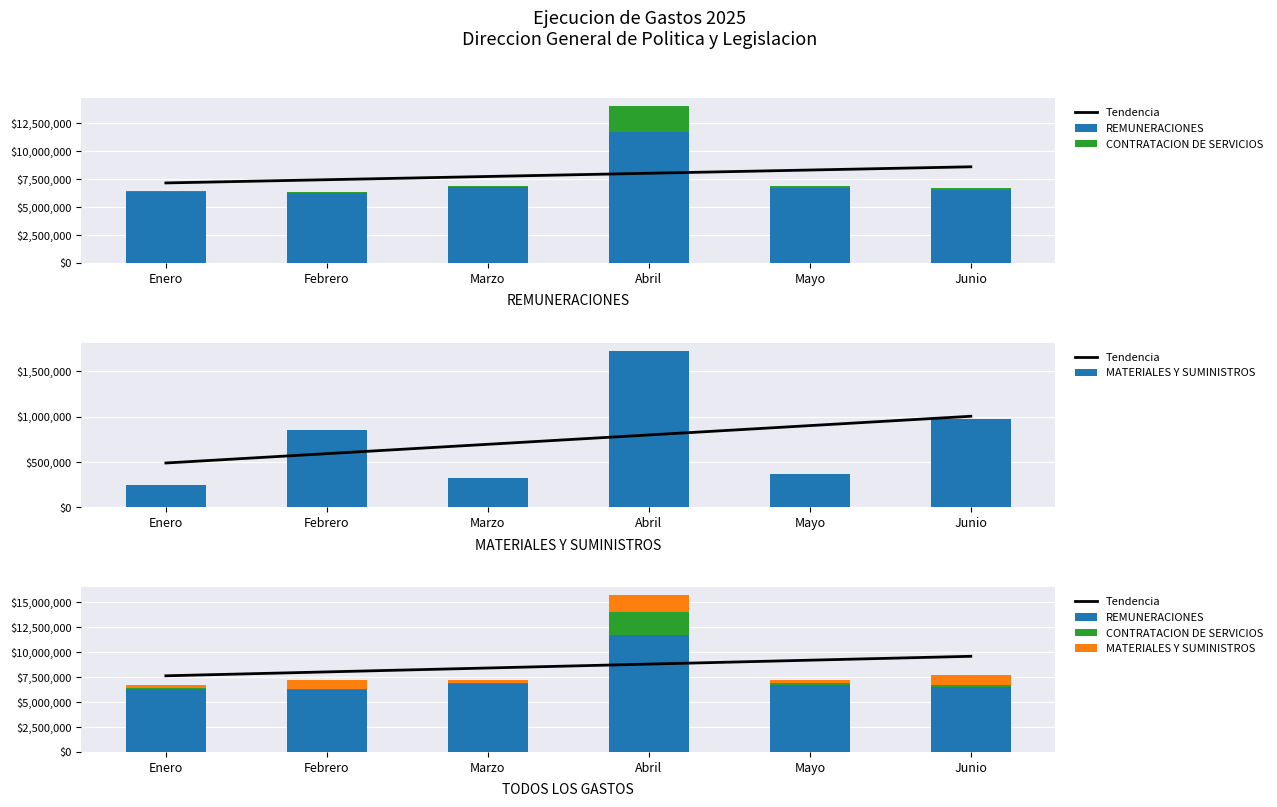

Where does the MATERIALES Y SUMINISTROS series first go above 850165?

Abril